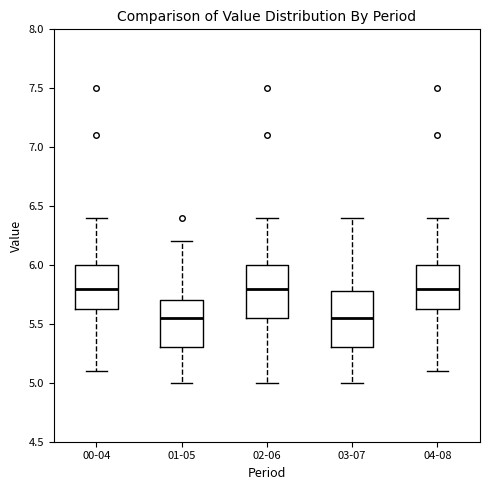

Reading left to right, read every box against the y-axis: the position of its median line, the range the box covers, and the ends of its whiskers. The values are not printed on the chart, so give them approximately, as read against the axis.

00-04: median 5.80, box 5.65 to 6.00, whiskers 5.10 to 6.40
01-05: median 5.55, box 5.30 to 5.70, whiskers 5.00 to 6.20
02-06: median 5.80, box 5.55 to 6.00, whiskers 5.00 to 6.40
03-07: median 5.55, box 5.30 to 5.80, whiskers 5.00 to 6.40
04-08: median 5.80, box 5.65 to 6.00, whiskers 5.10 to 6.40